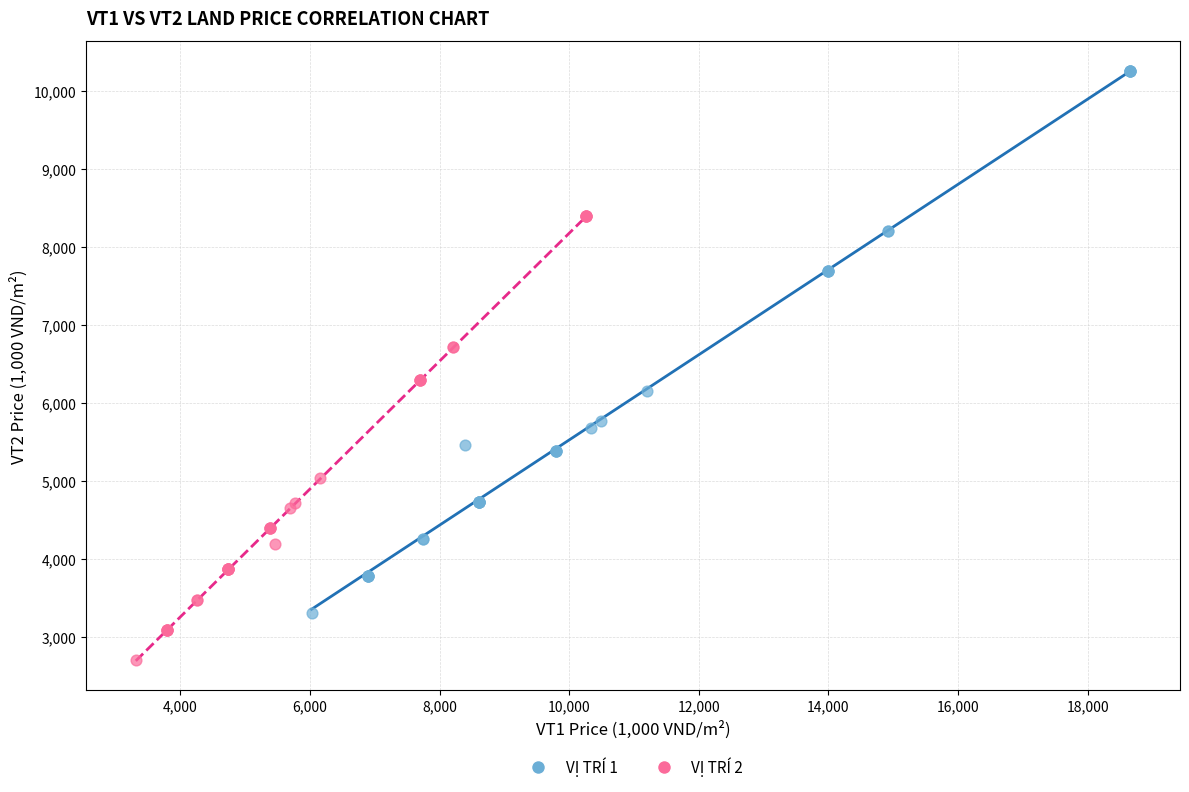

Which series has the widest spread of Y values?

VỊ TRÍ 1